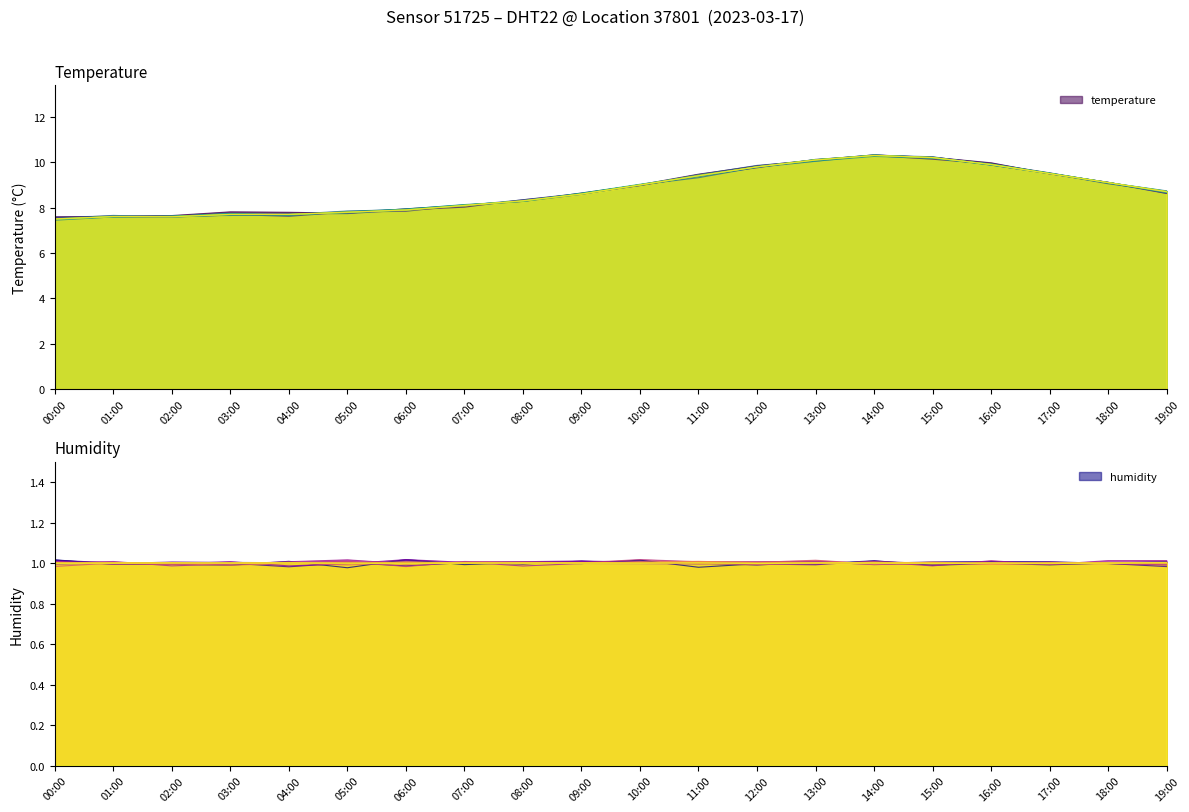

What is the smallest value displayed?

1.0